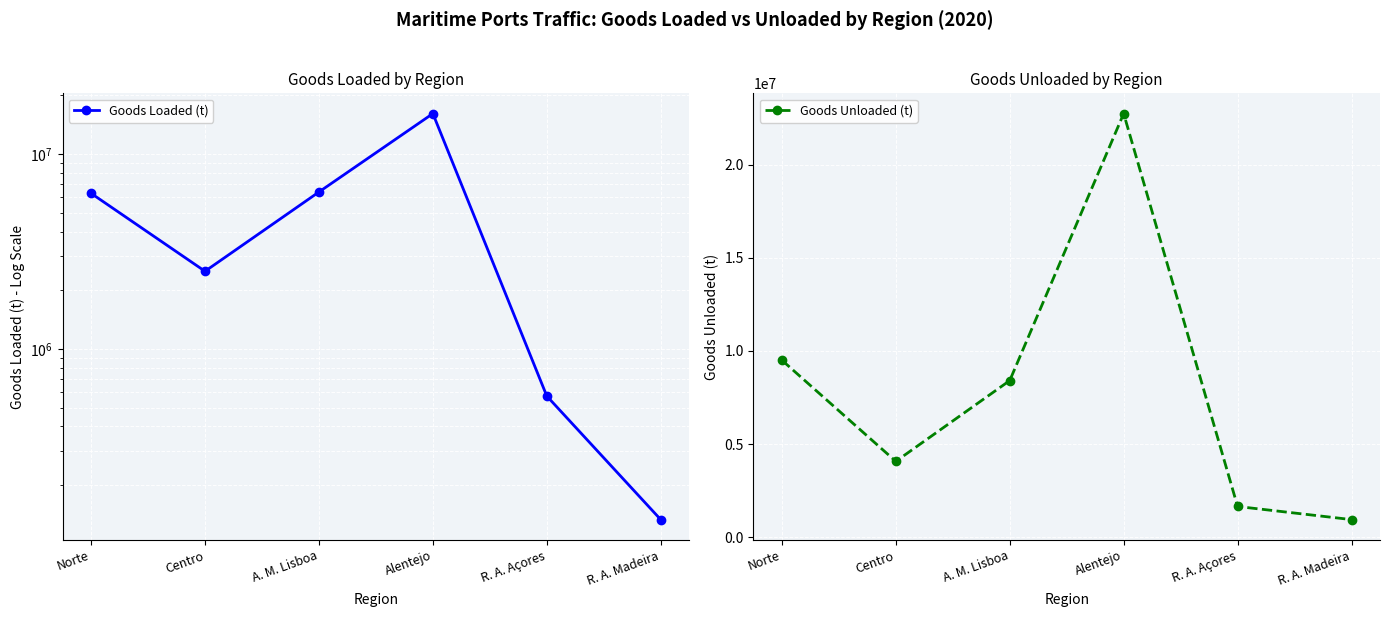

Count the number of data series in this chart.

2